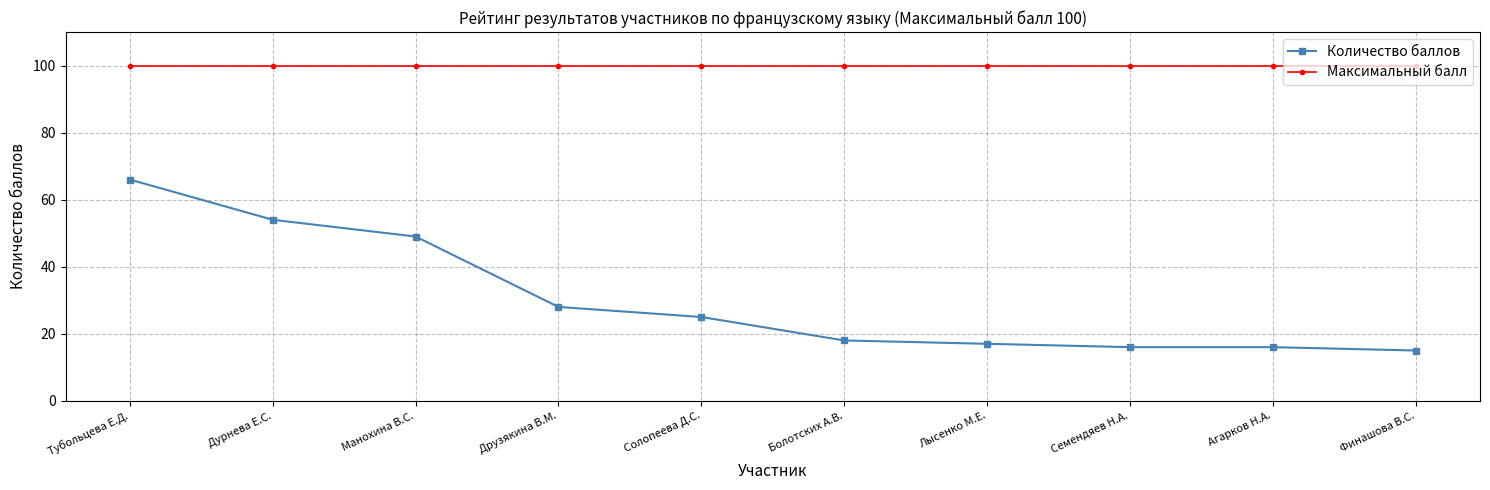

What is the spread (max minus min) of values at Дурнева Е.С.?

46